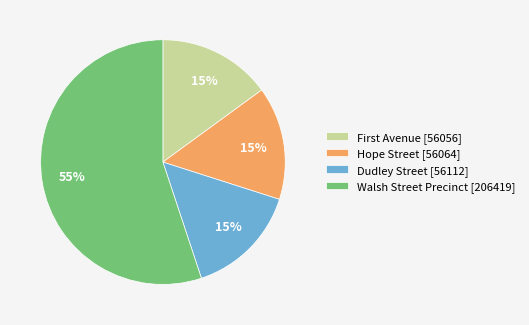

To the nearest percent, what is the average slice percentage?

25%